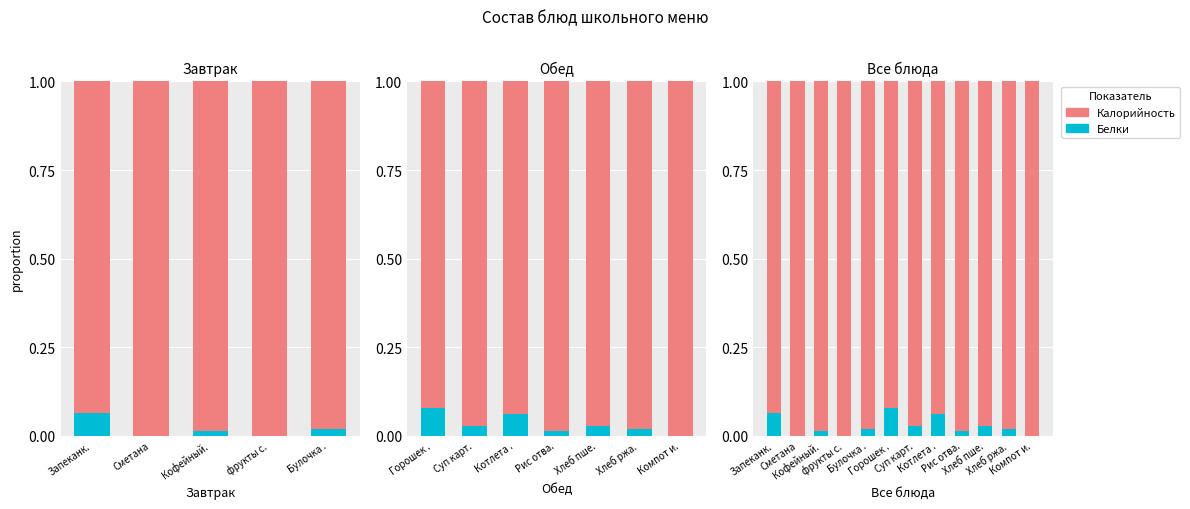

What are all the series names shown in the legend?

Белки, Калорийность